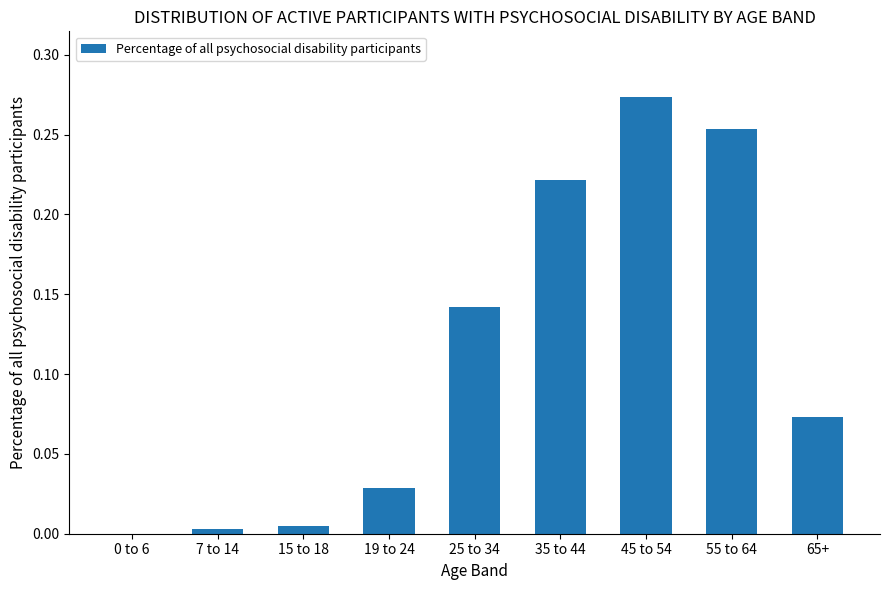

What is the sum of all values?

1.0